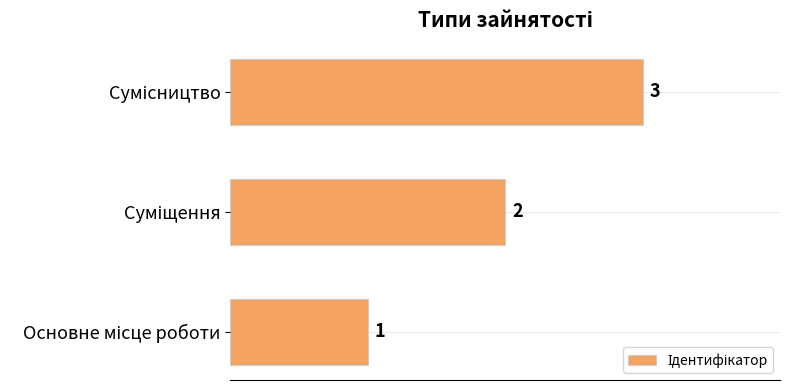

Are the bars grouped side by side (vs. stacked)?

No